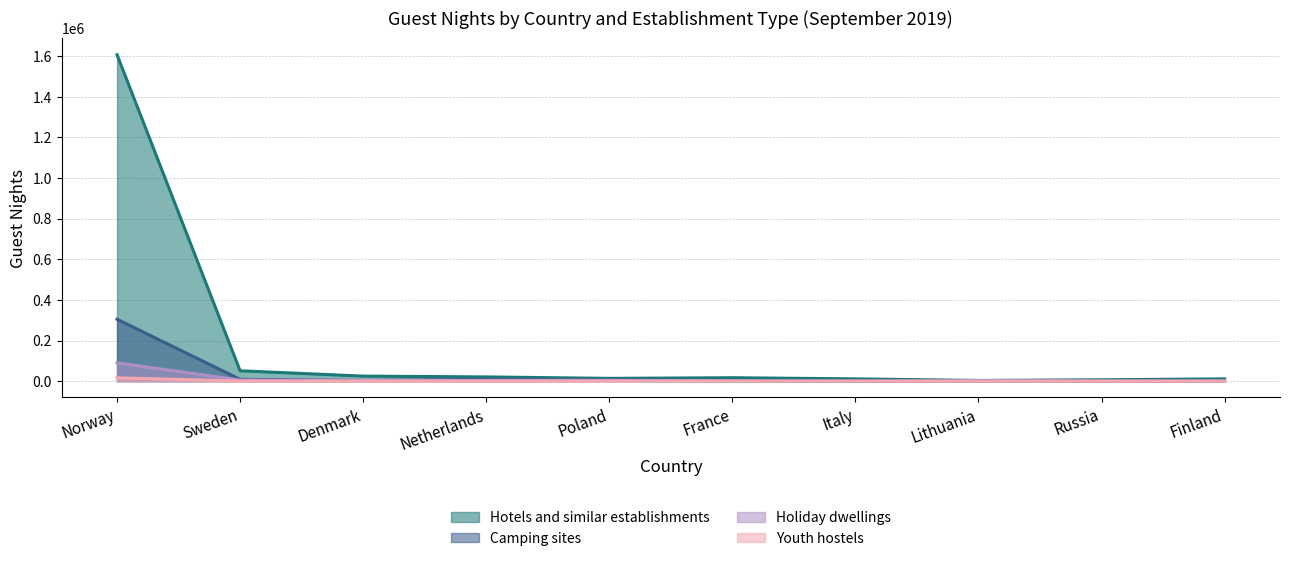

True or false: Hotels and similar establishments and Holiday dwellings intersect in this chart.

False